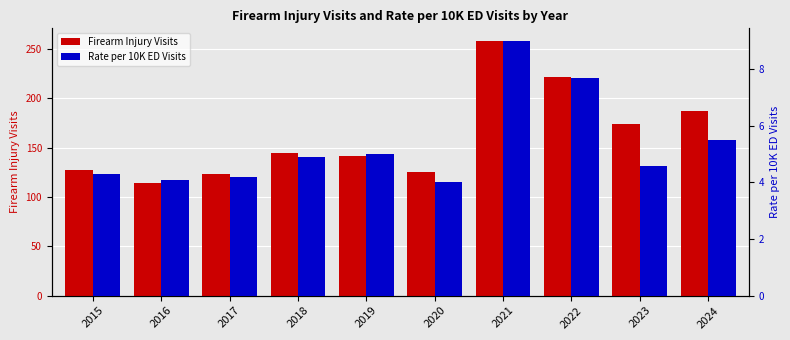

How many values in the Firearm Injury Visits series are below 145?

5